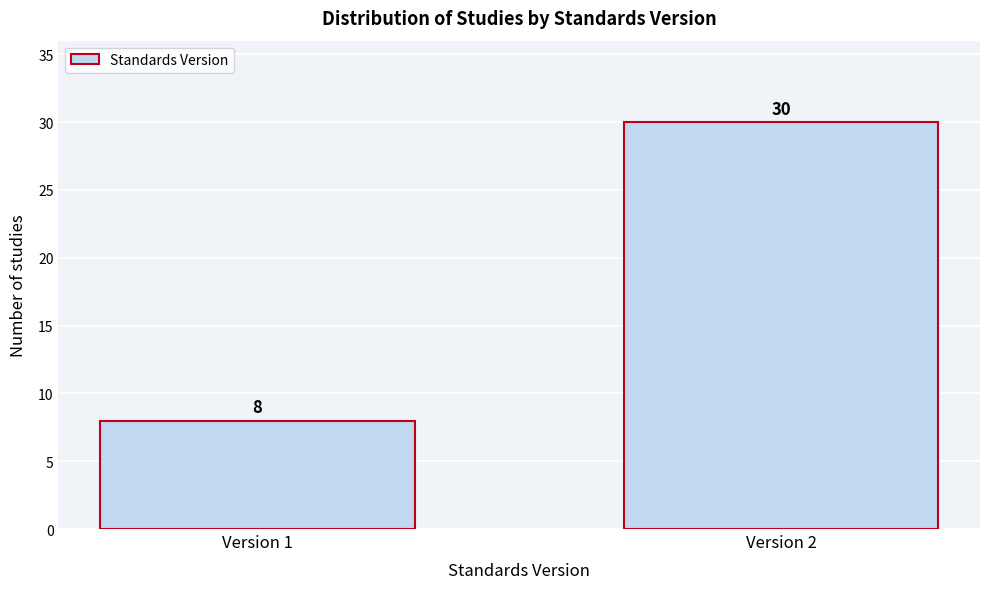

Reading right to left, extract all data points from this chart.

30	8